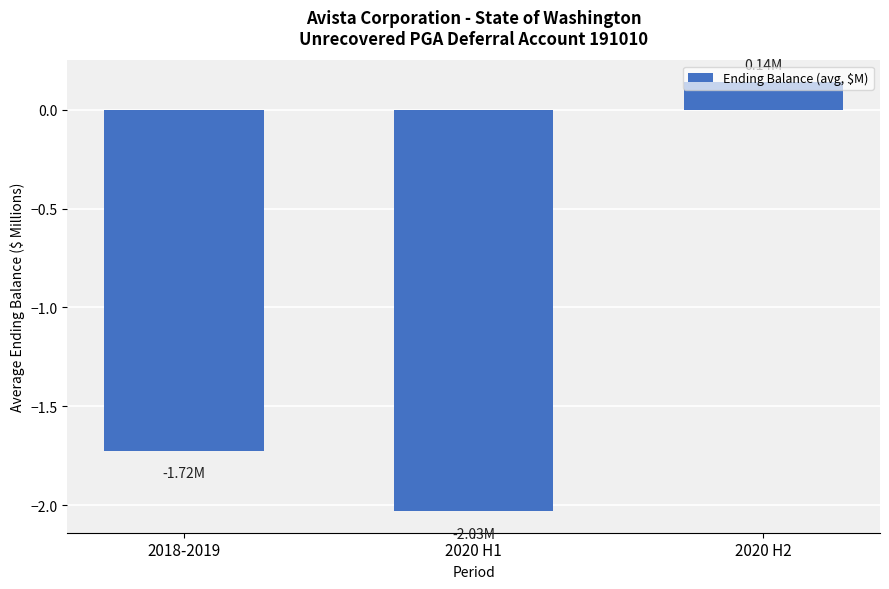

What position from the left is 2020 H2?

3